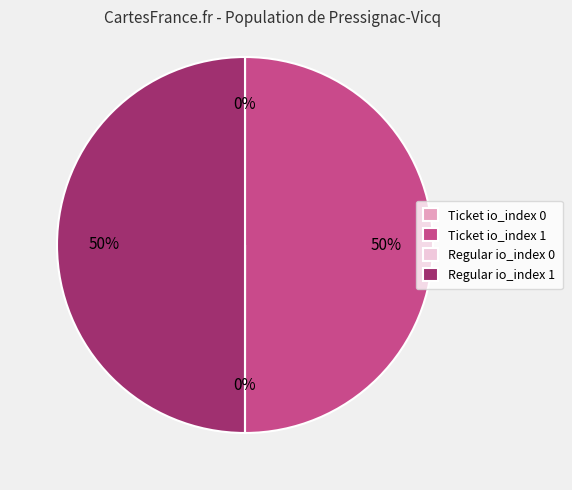

True or false: Regular io_index 1 accounts for 50% of the total.

True